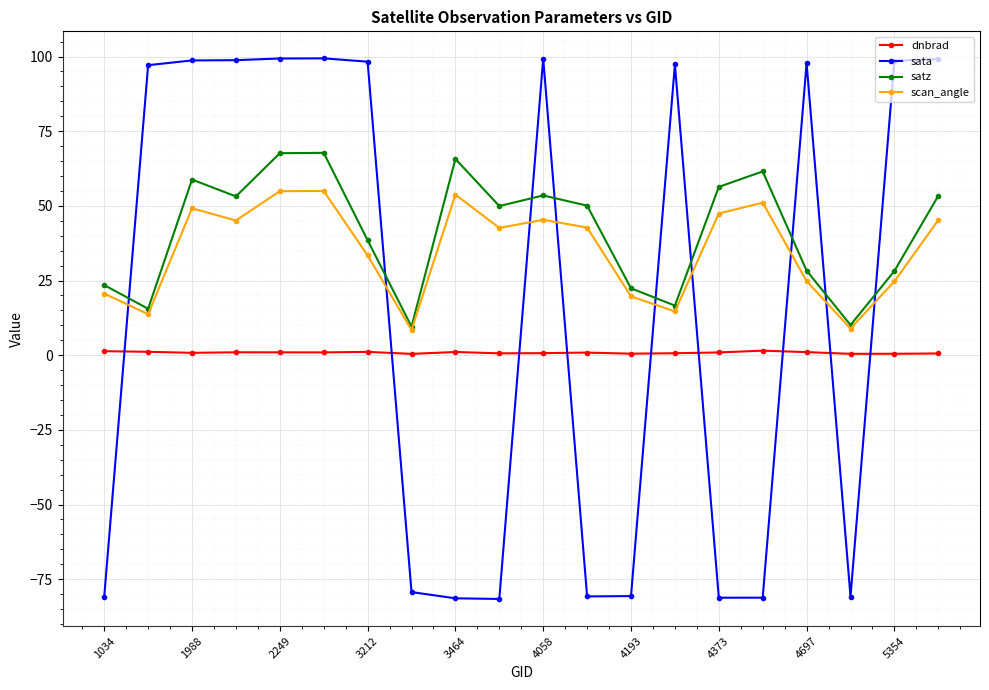

Which series has the widest spread of values?

sata